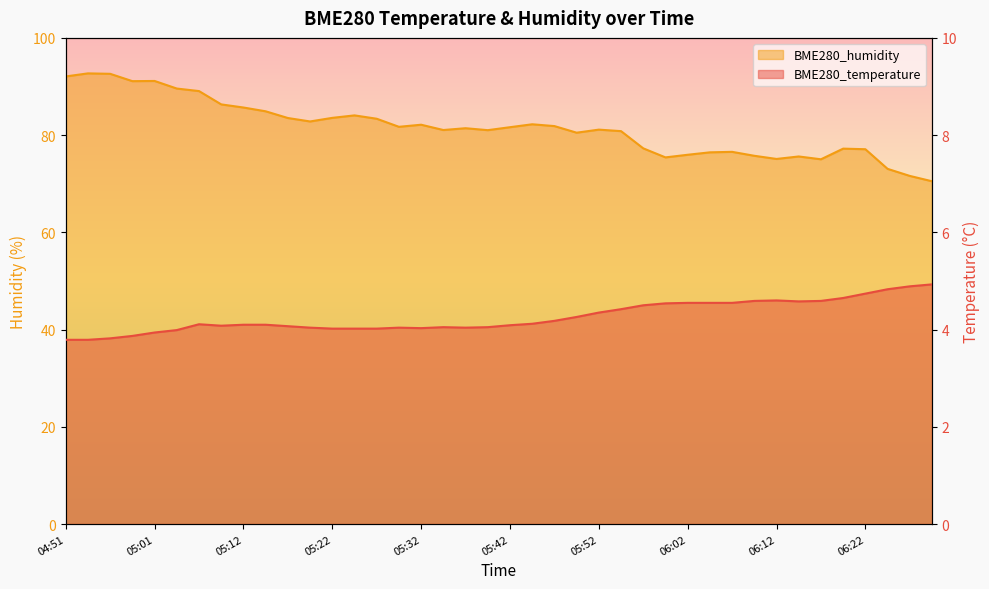

Reading left to right, extract all data points from this chart.

BME280_temperature: 3.8	3.8	3.8	3.9	3.9	4.0	4.1	4.1	4.1	4.1	4.1	4.0	4.0	4.0	4.0	4.0	4.0	4.0	4.0	4.0	4.1	4.1	4.2	4.3	4.3	4.4	4.5	4.5	4.5	4.5	4.5	4.6	4.6	4.6	4.6	4.7	4.7	4.8	4.9	4.9
BME280_humidity: 92.1	92.7	92.6	91.1	91.1	89.6	89.1	86.3	85.7	84.9	83.5	82.8	83.5	84.1	83.4	81.7	82.1	81.0	81.4	81.0	81.6	82.2	81.9	80.5	81.1	80.8	77.3	75.4	76.0	76.5	76.6	75.8	75.1	75.6	75.0	77.2	77.1	73.1	71.6	70.5